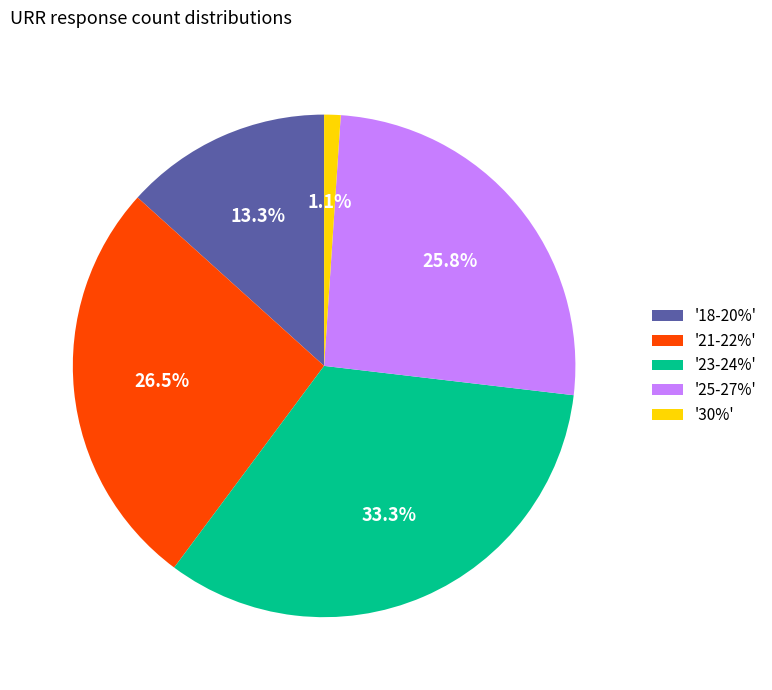

Is the sum of '18-20%' and '21-22%' greater than half?

No